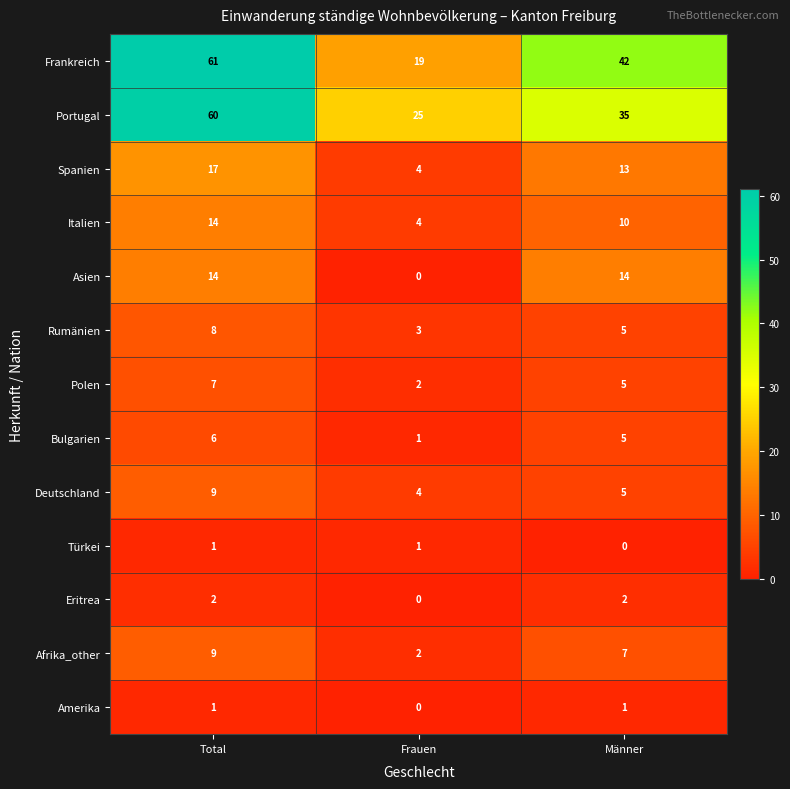

Between Frauen and Männer, which series saw the biggest shift?

Frankreich